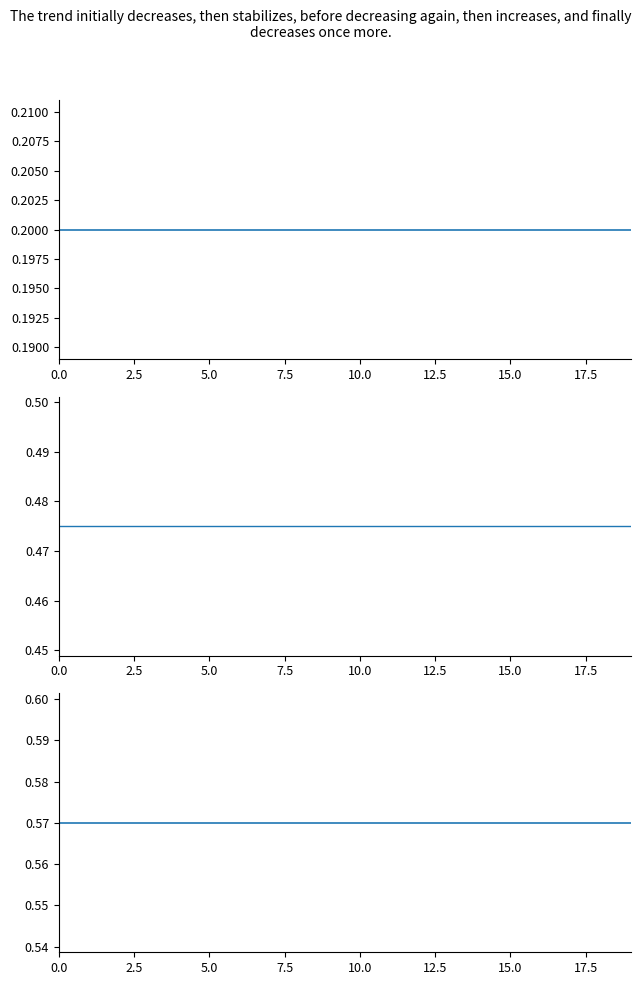

Is it true that KTPP UNIT-II Total equals 0.8 at 13?

False